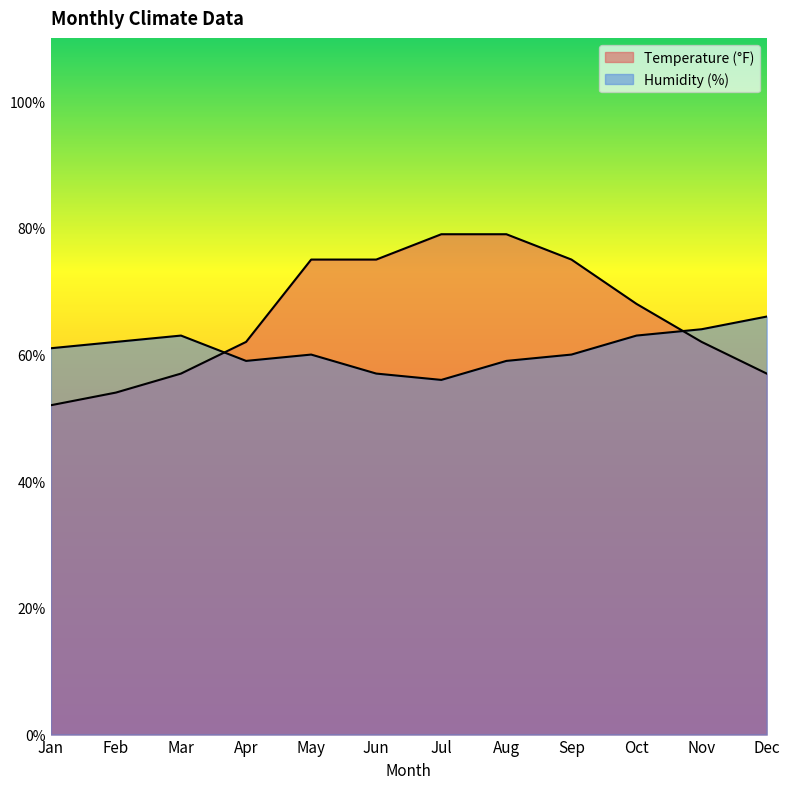

How many intersections are there between Humidity (%) and Temperature (°F)?

2